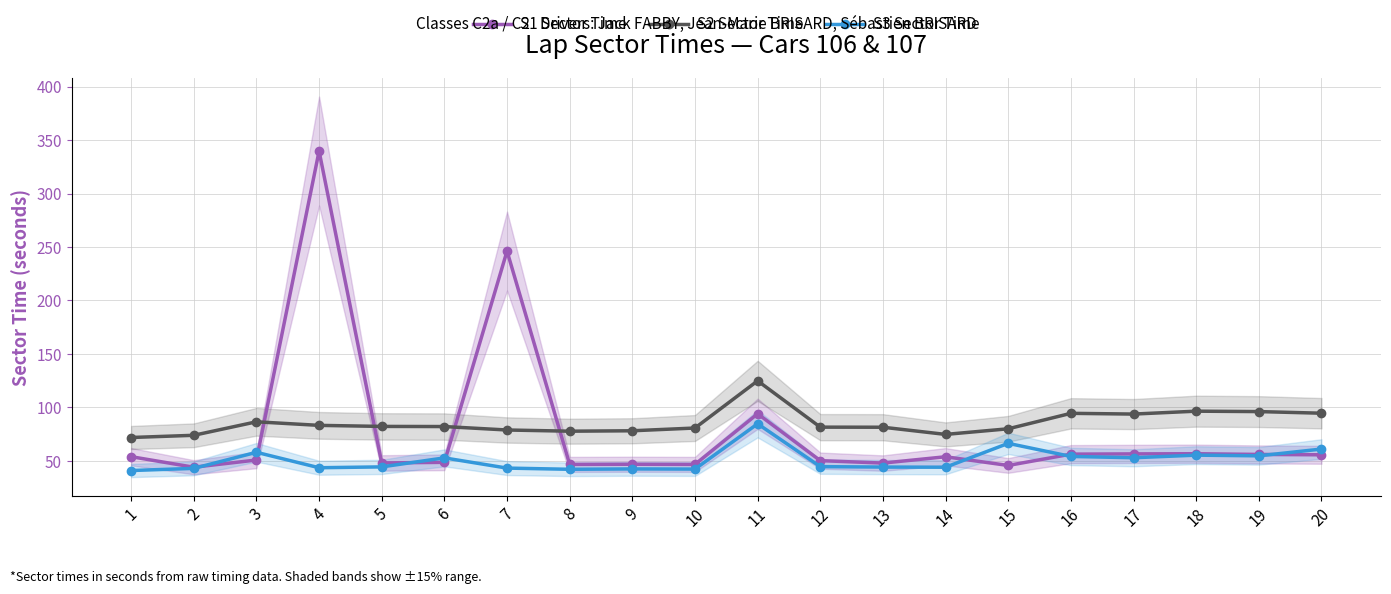

What is the approximate value of S2 Sector Time at 11?

124.9